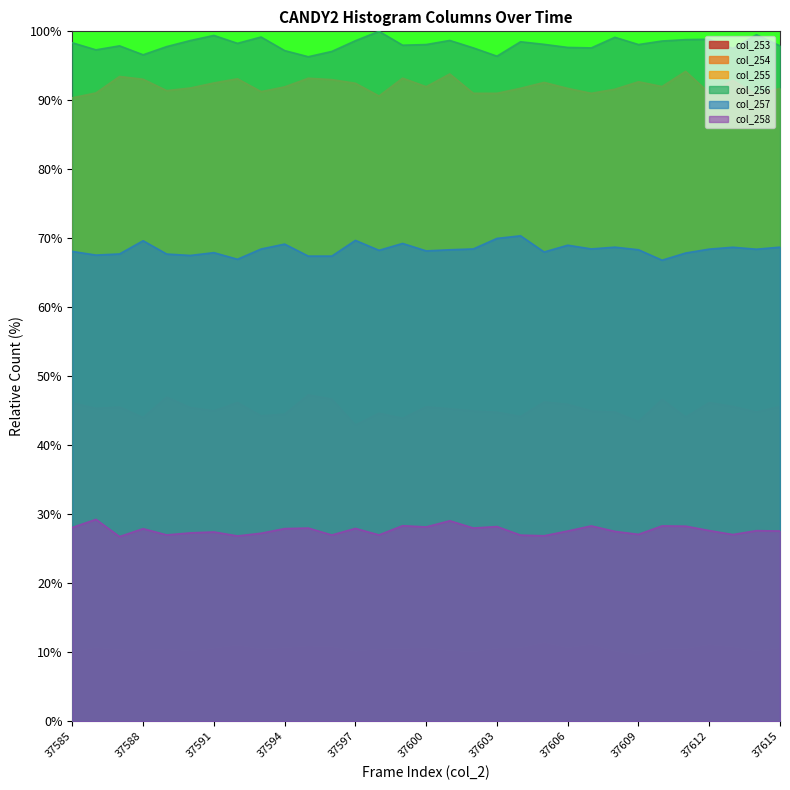

Rank the series by their maximum value, from lowest to highest.

col_253, col_258, col_254, col_257, col_255, col_256